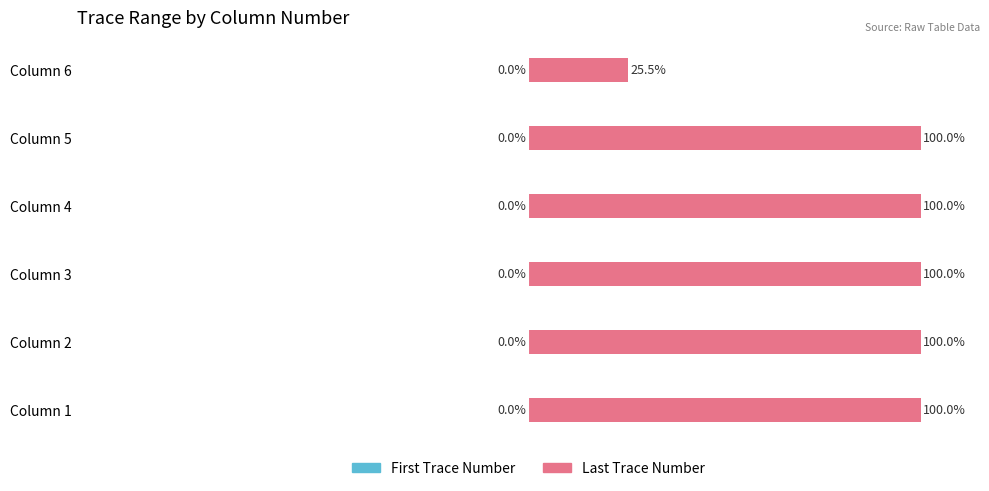

What is the greatest value displayed?

100.0